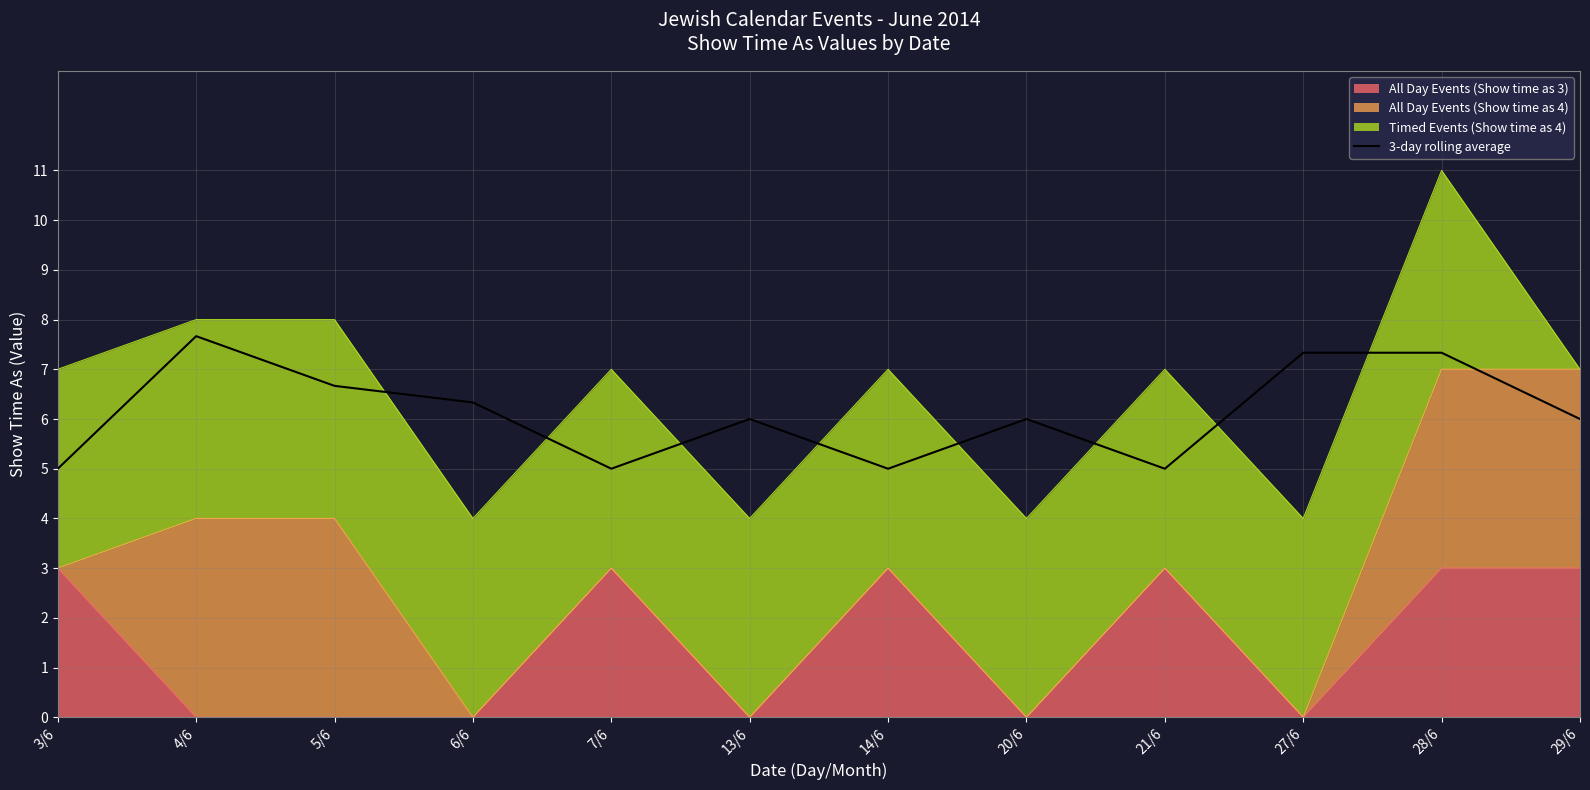

The value at 28/6 is 9.8. True or false?

False